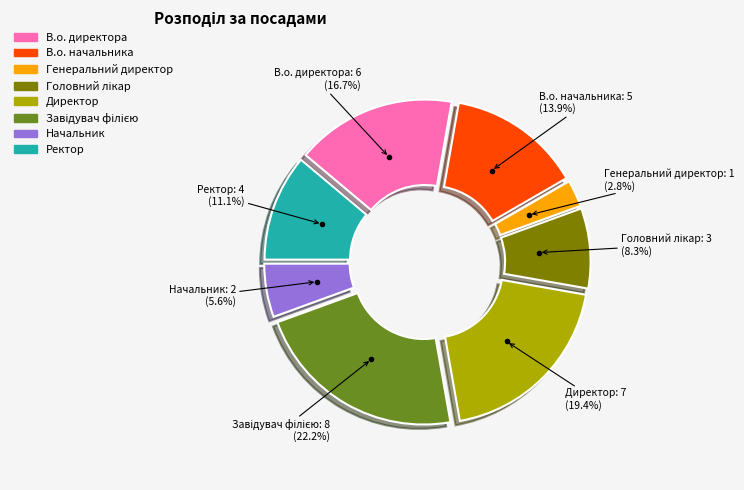

The Начальник slice represents 6% of the pie. True or false?

True